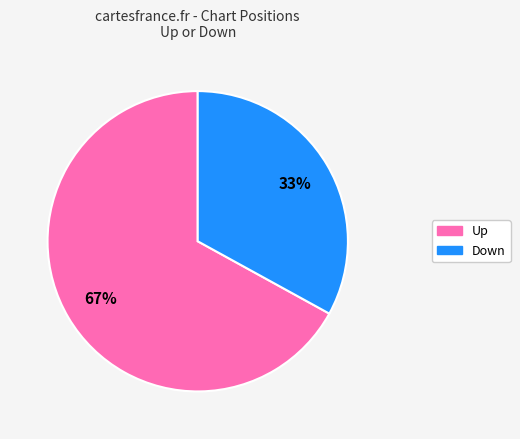

To the nearest percent, what is the average slice percentage?

50%